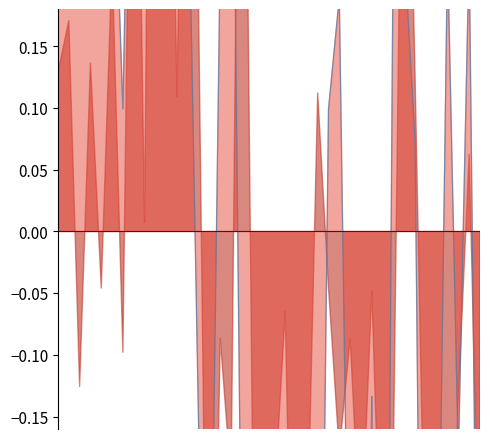

Where is the data nearest to the value 0?

33